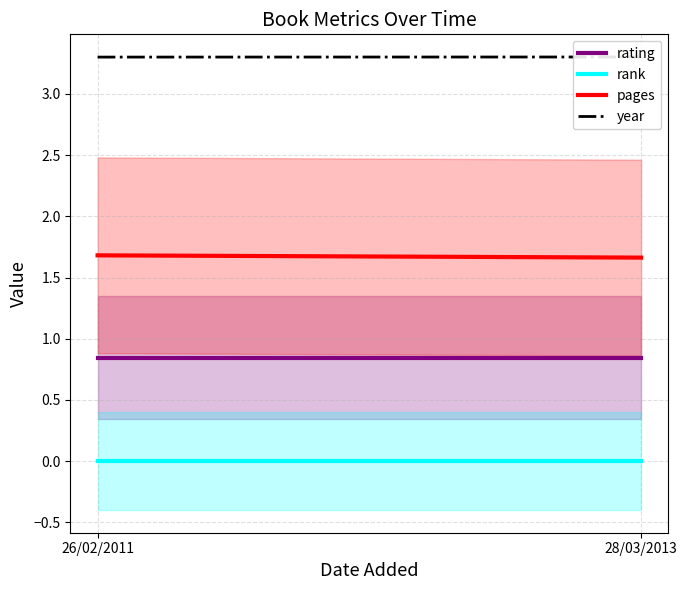

Between 26/02/2011 and 28/03/2013, which series saw the biggest shift?

pages